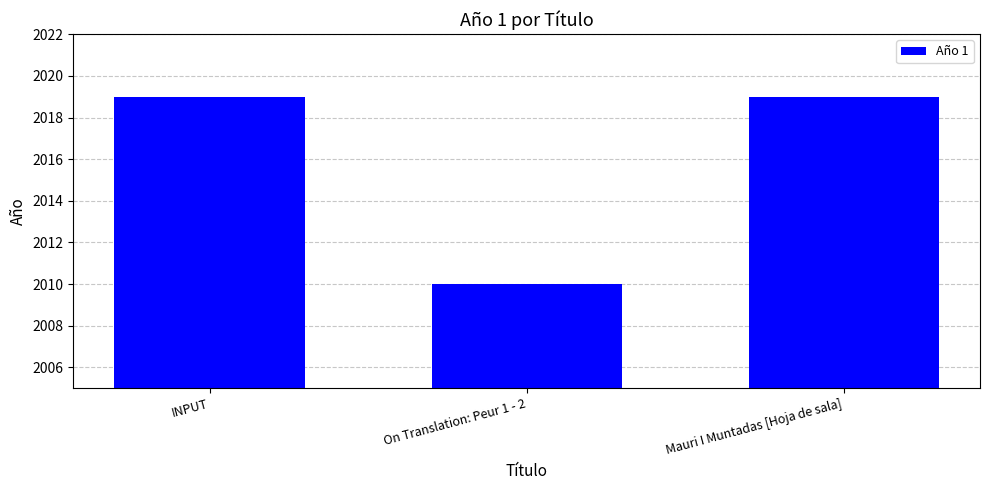

The chart shows a value of 2019 at INPUT. True or false?

True